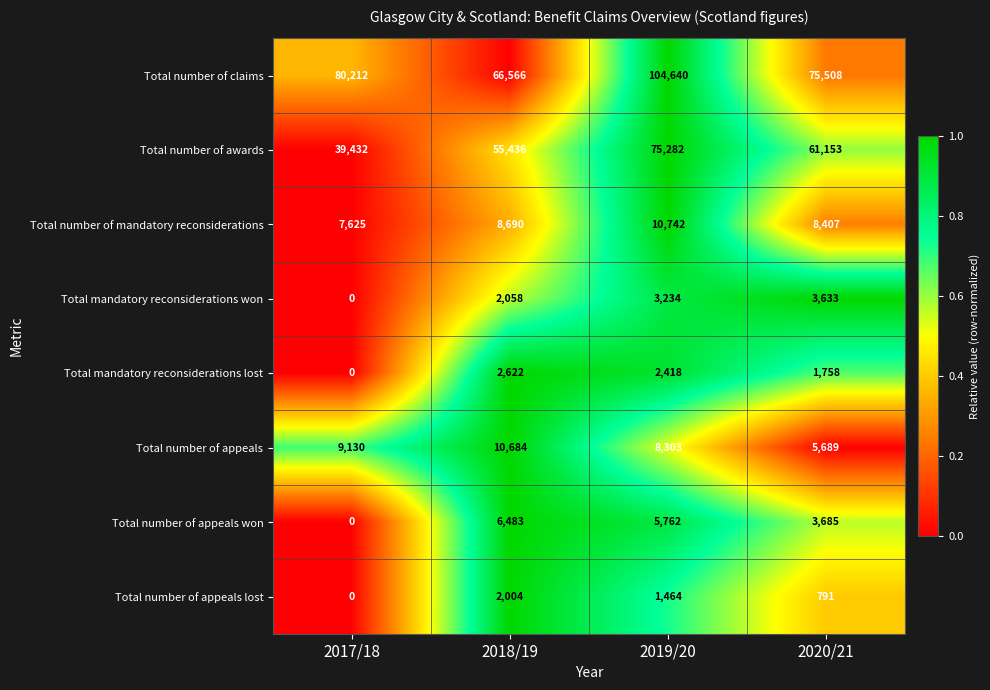

Where is Total number of awards nearest to the value 57357?

2018/19